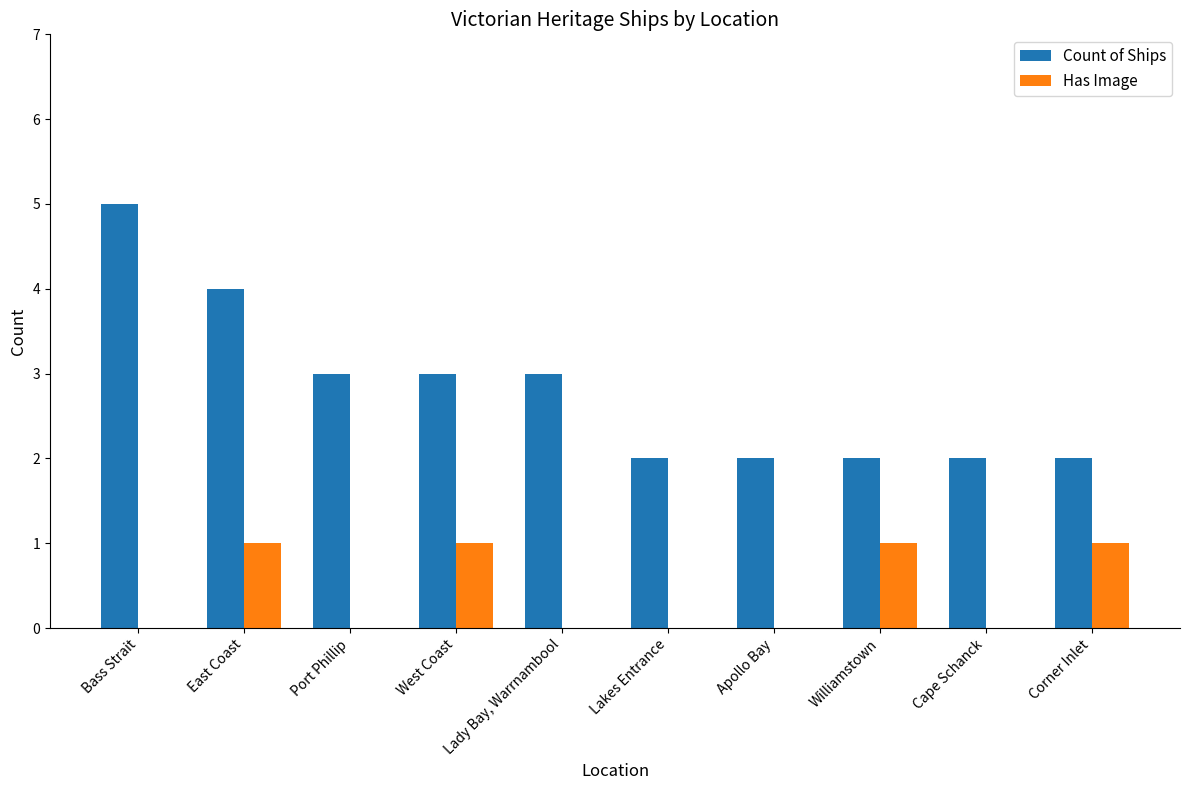

Between Bass Strait and Port Phillip, which series saw the biggest shift?

Count of Ships